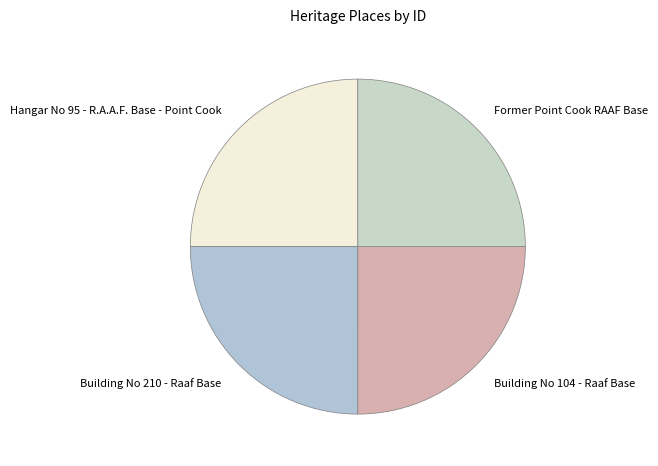

What is the ratio of the value at Hangar No 95 - R.A.A.F. Base - Point Cook to the value at Former Point Cook RAAF Base?

1.0